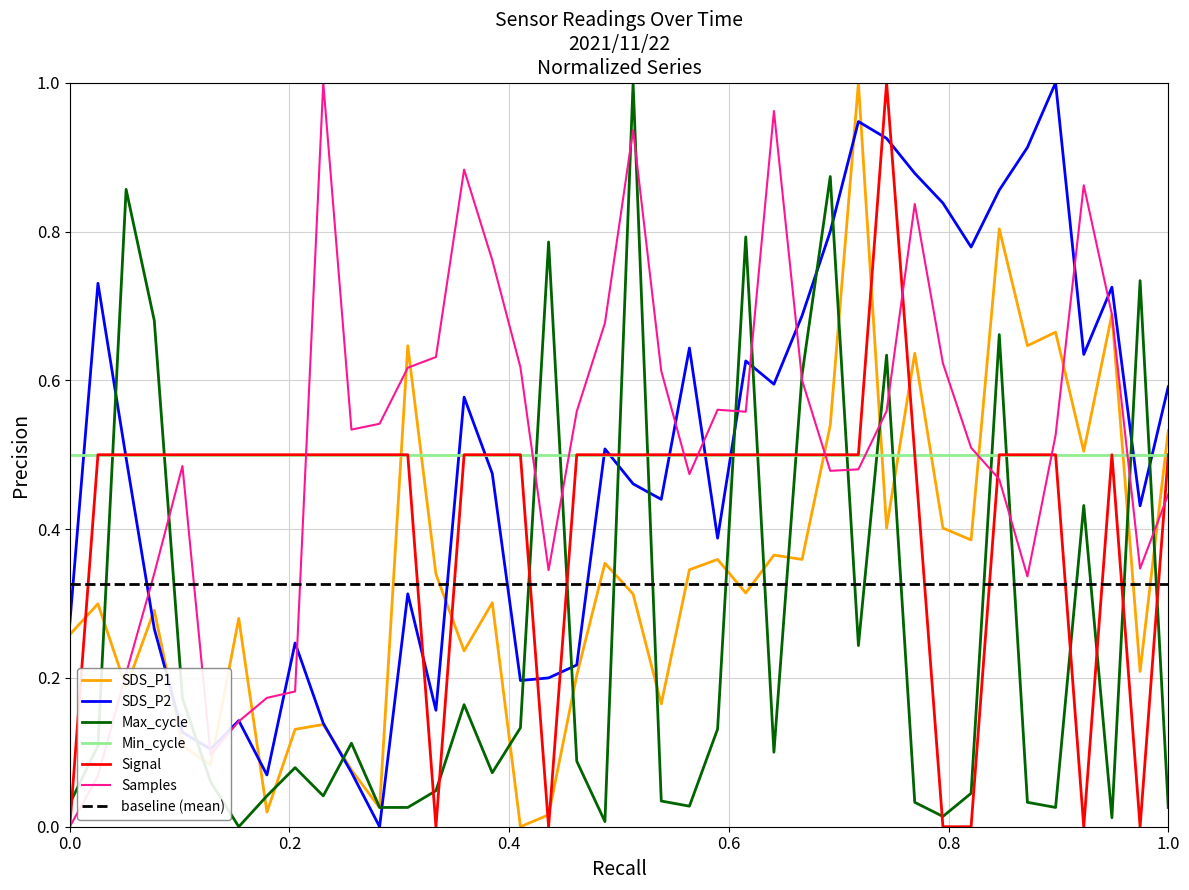

Which series has the largest total across all categories?

Samples